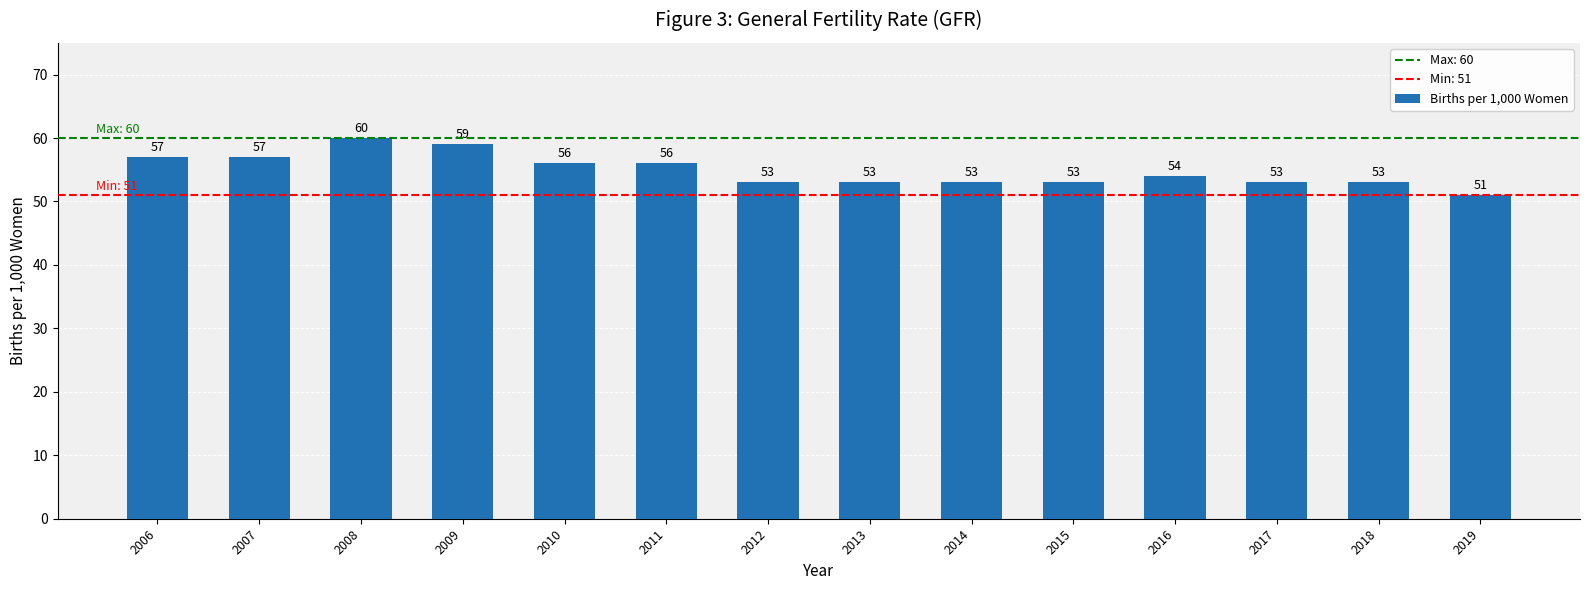

Are the bars grouped side by side (vs. stacked)?

No